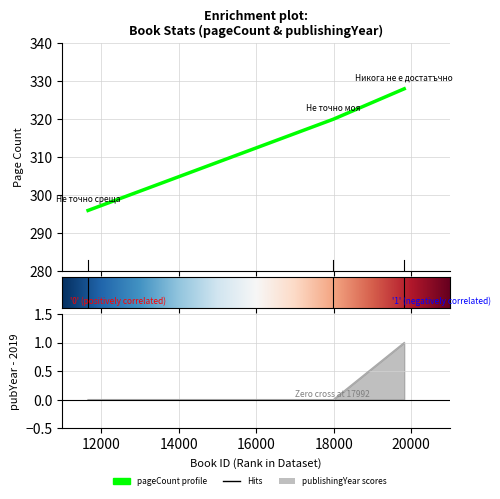

How many values in publishingYear are above zero?

1